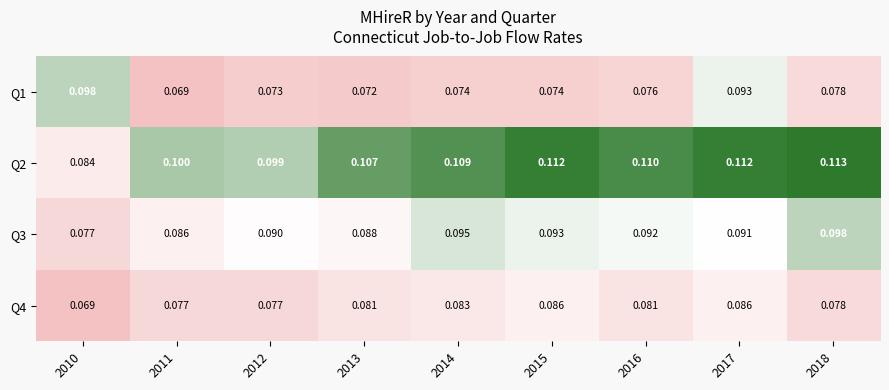

Count the number of categories in the chart.

9